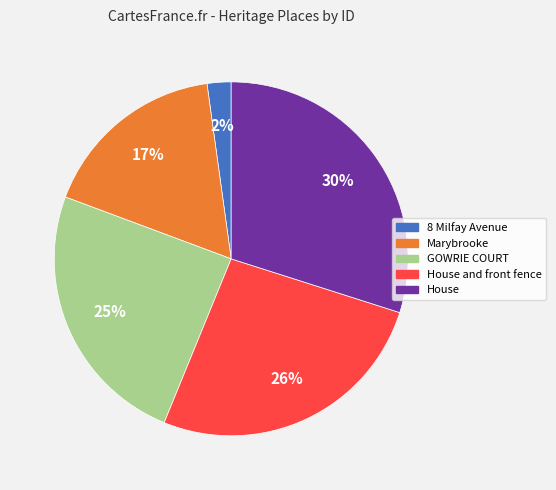

Is there any slice that represents more than half of the pie?

No